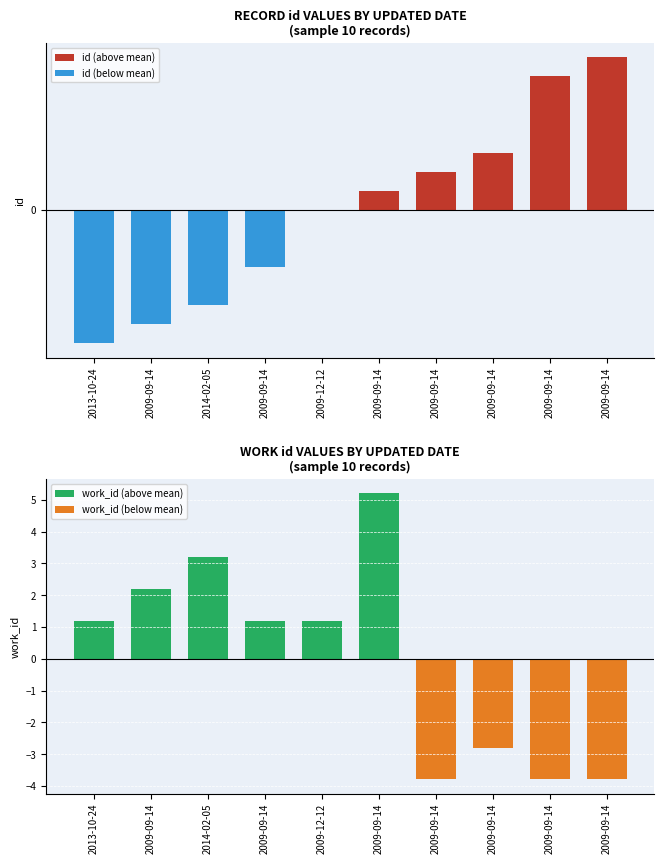

Which series changed the most between 2009-09-14 and 2009-09-14?

id (centred)